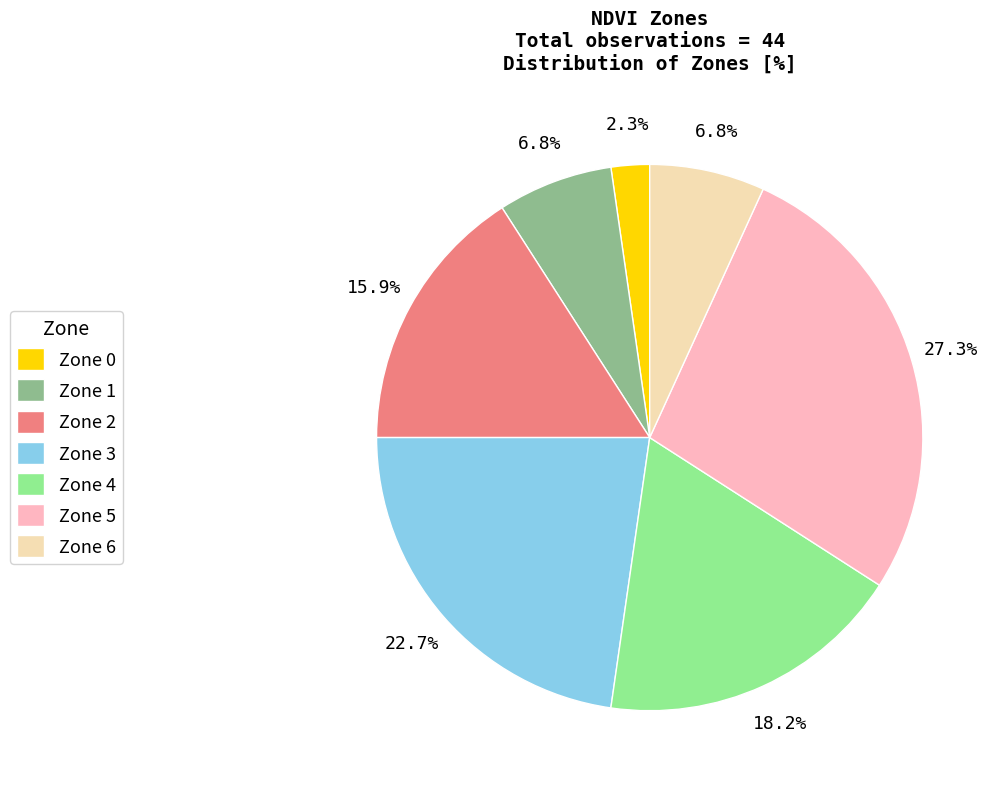

What percentage do Zone 6 and Zone 0 together represent?

9.1%